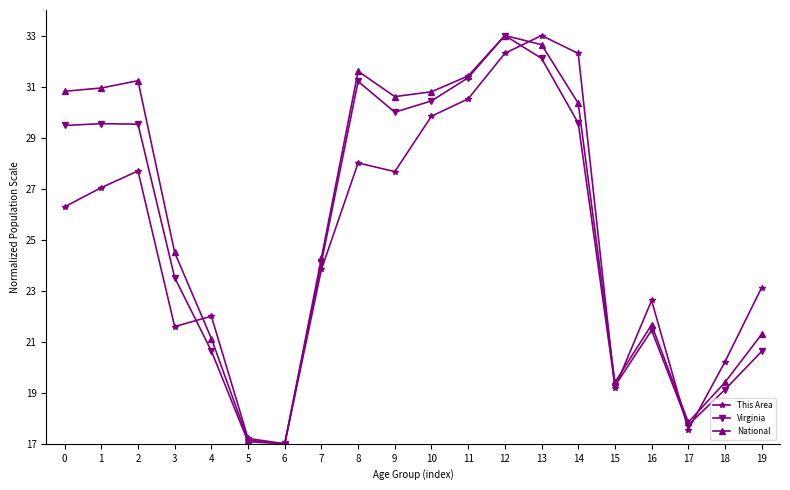

True or false: This Area has a value of 17.6 at 17.

True